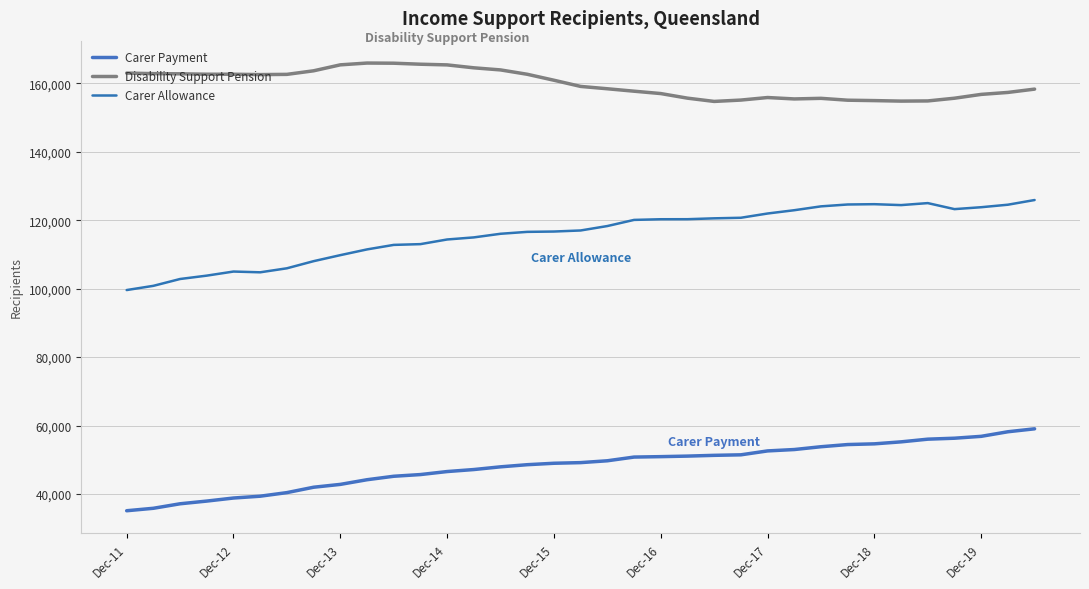

Rank the series by their maximum value, from highest to lowest.

Disability Support Pension, Carer Allowance, Carer Payment